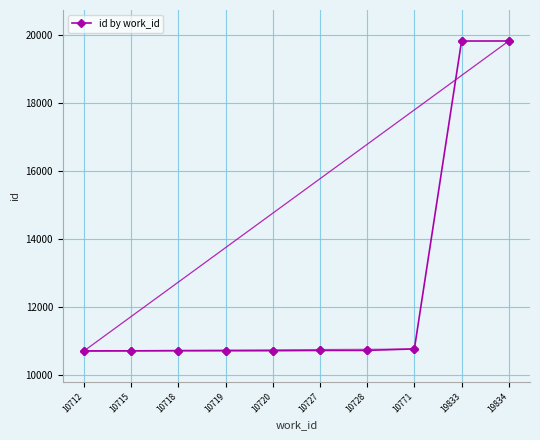

How many distinct data groups are displayed?

1